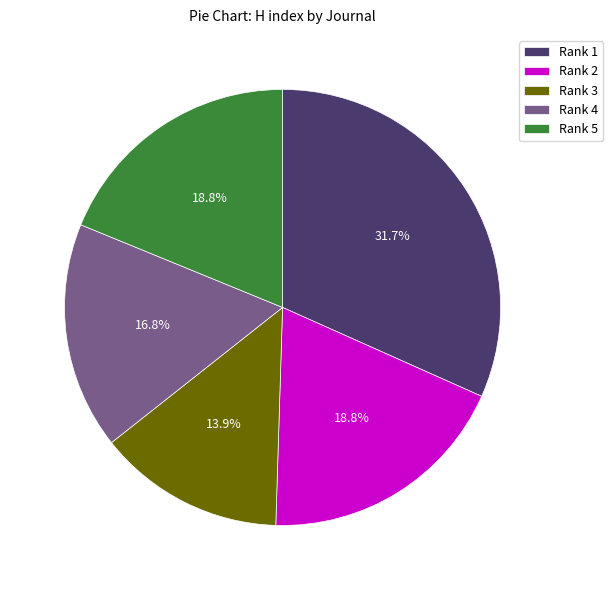

How many slices are in this pie chart?

5